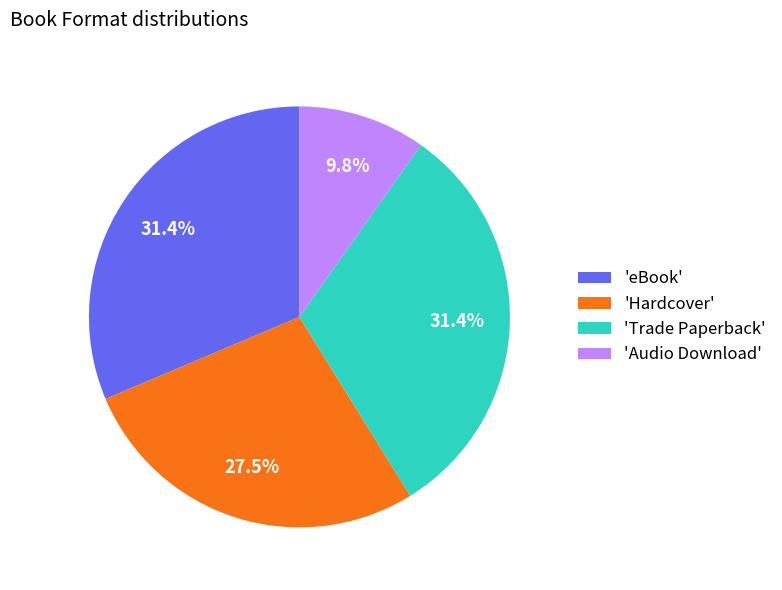

Which category has the smallest portion of the pie?

'Audio Download'